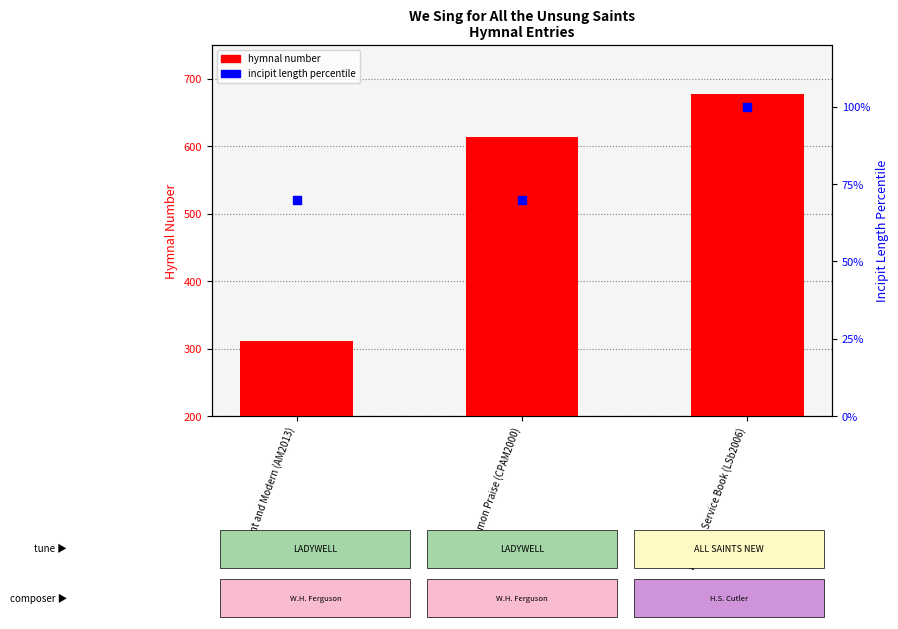

At how many categories does at least one series exceed 396?

2